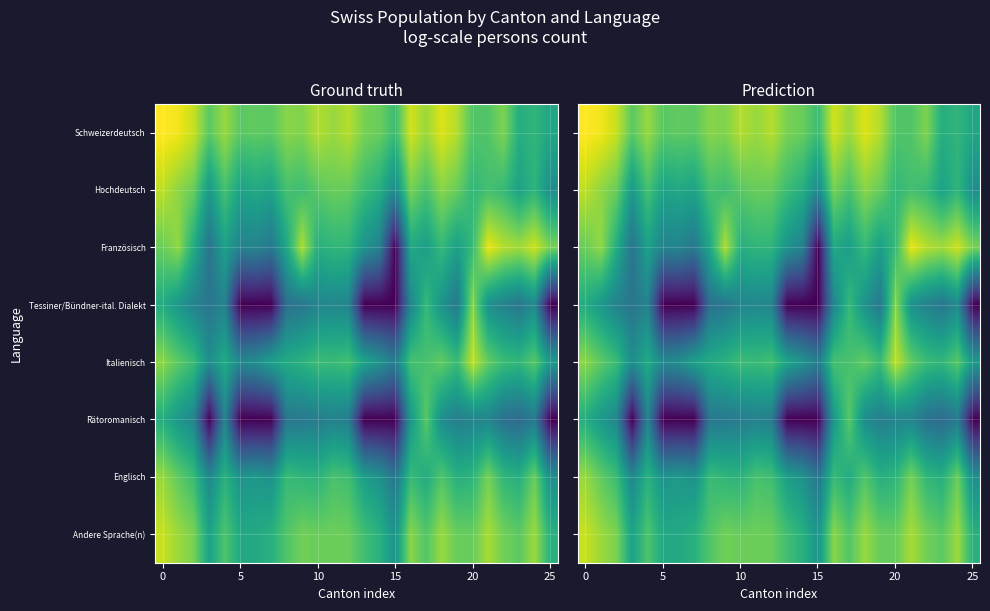

What is the sum of all Rätoromanisch values?

123.2